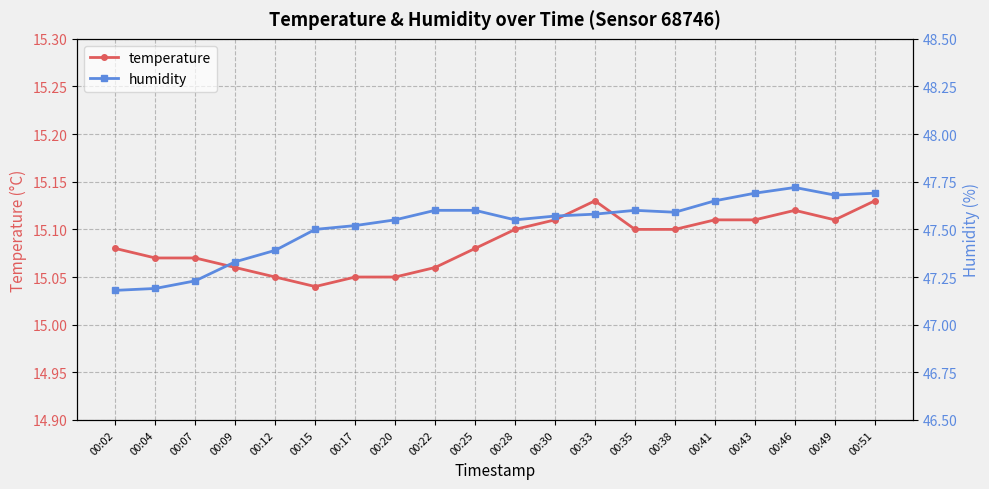

What is the greatest value displayed?

47.7